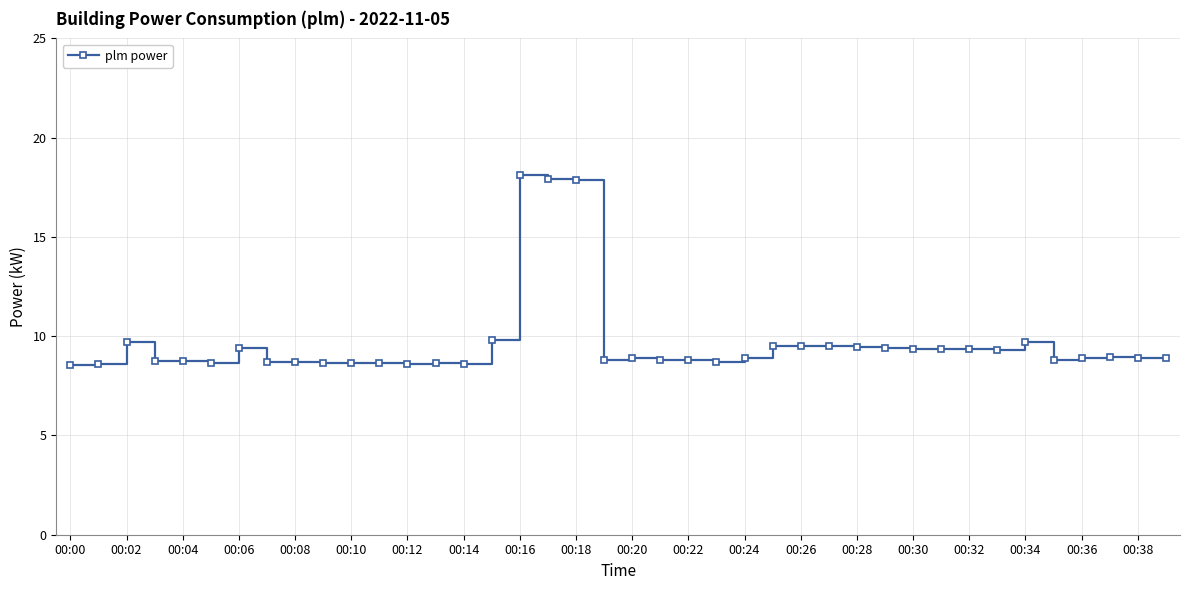

What is the minimum value shown in the chart?

8.6